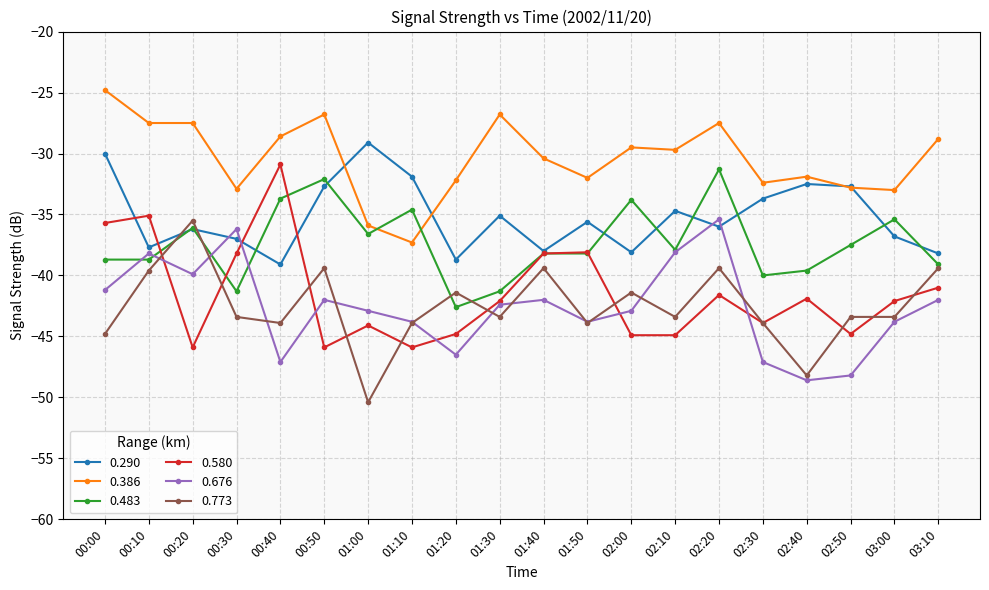

Count the number of data series in this chart.

6